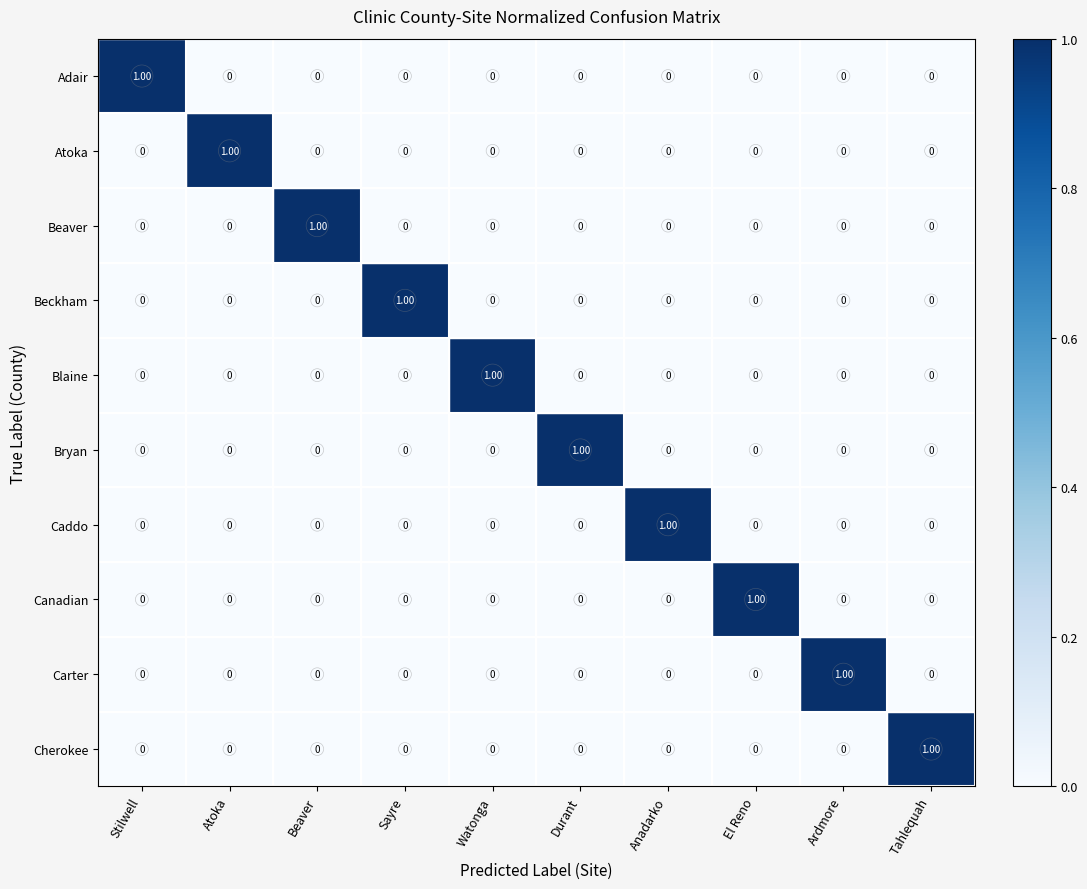

At which label does Caddo reach its peak?

Anadarko